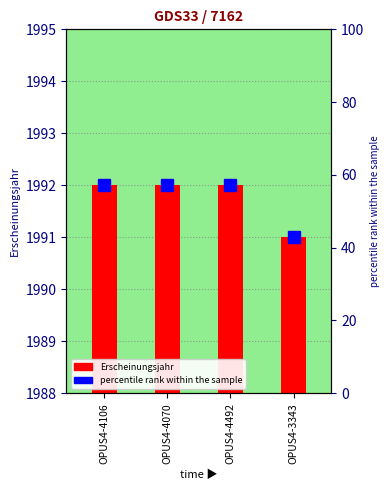

What is the minimum value shown in the chart?

1991